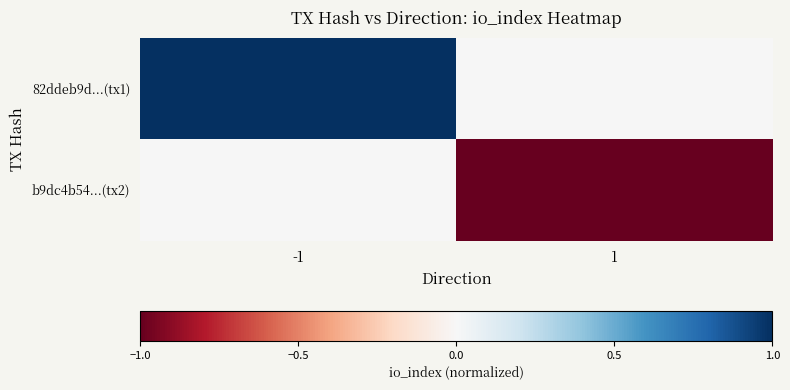

What is the difference between the highest and lowest values at 1?

1